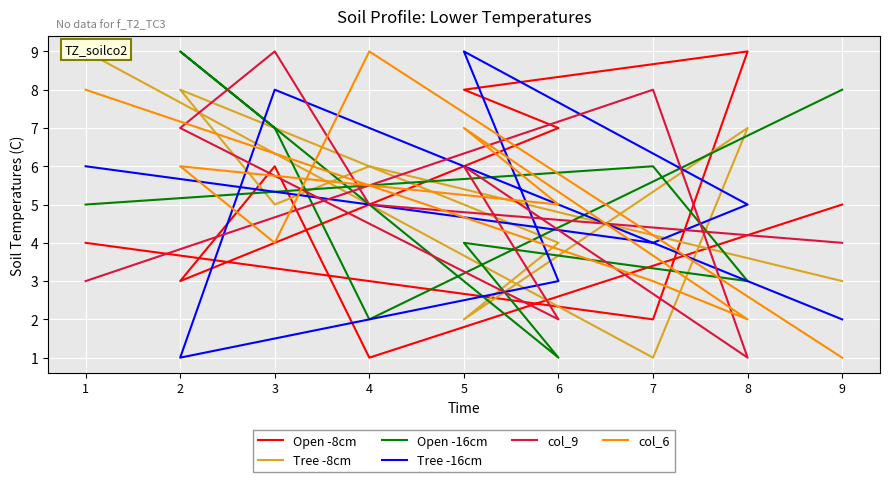

Rank the categories by Tree -16cm value from highest to lowest.

5, 3, 4, 1, 8, 7, 6, 9, 2